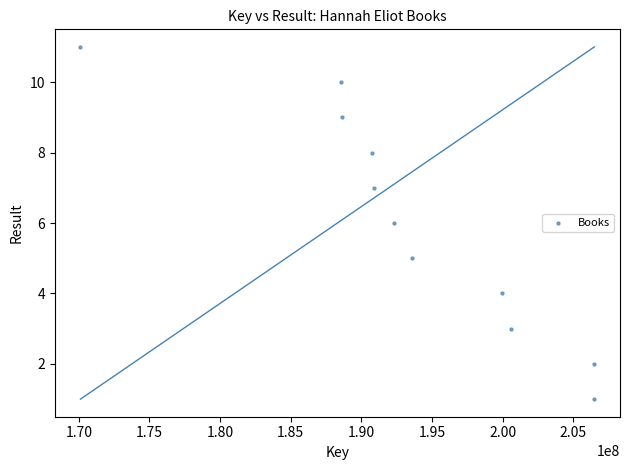

What is the average X value?

193491774